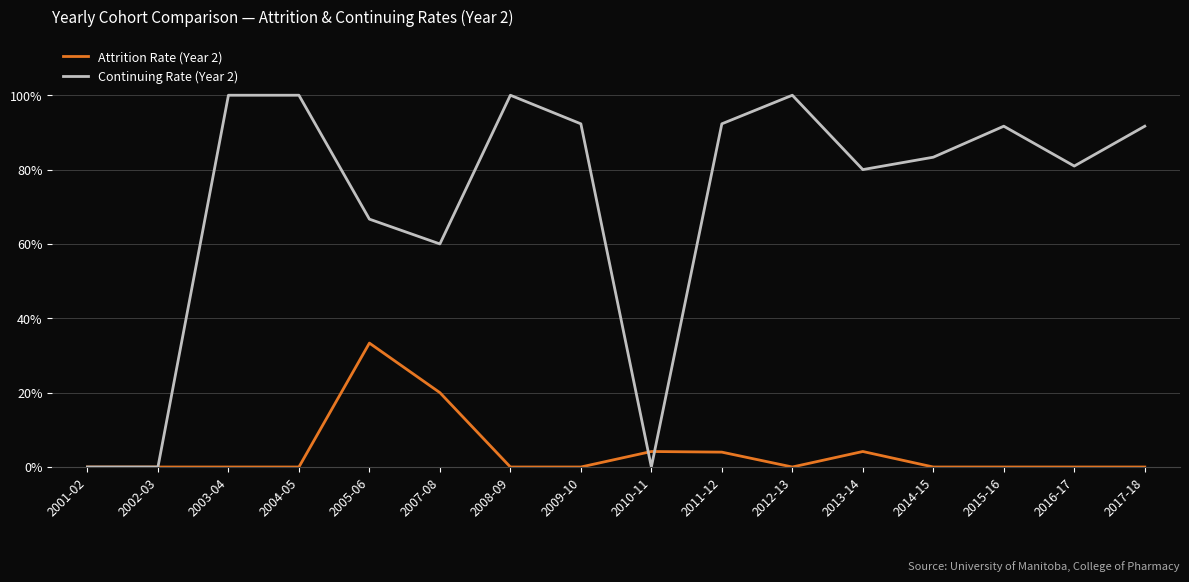

List the labels in order of Attrition Rate (Year 2) value, largest first.

2005-06, 2007-08, 2010-11, 2013-14, 2011-12, 2001-02, 2002-03, 2003-04, 2004-05, 2008-09, 2009-10, 2012-13, 2014-15, 2015-16, 2016-17, 2017-18